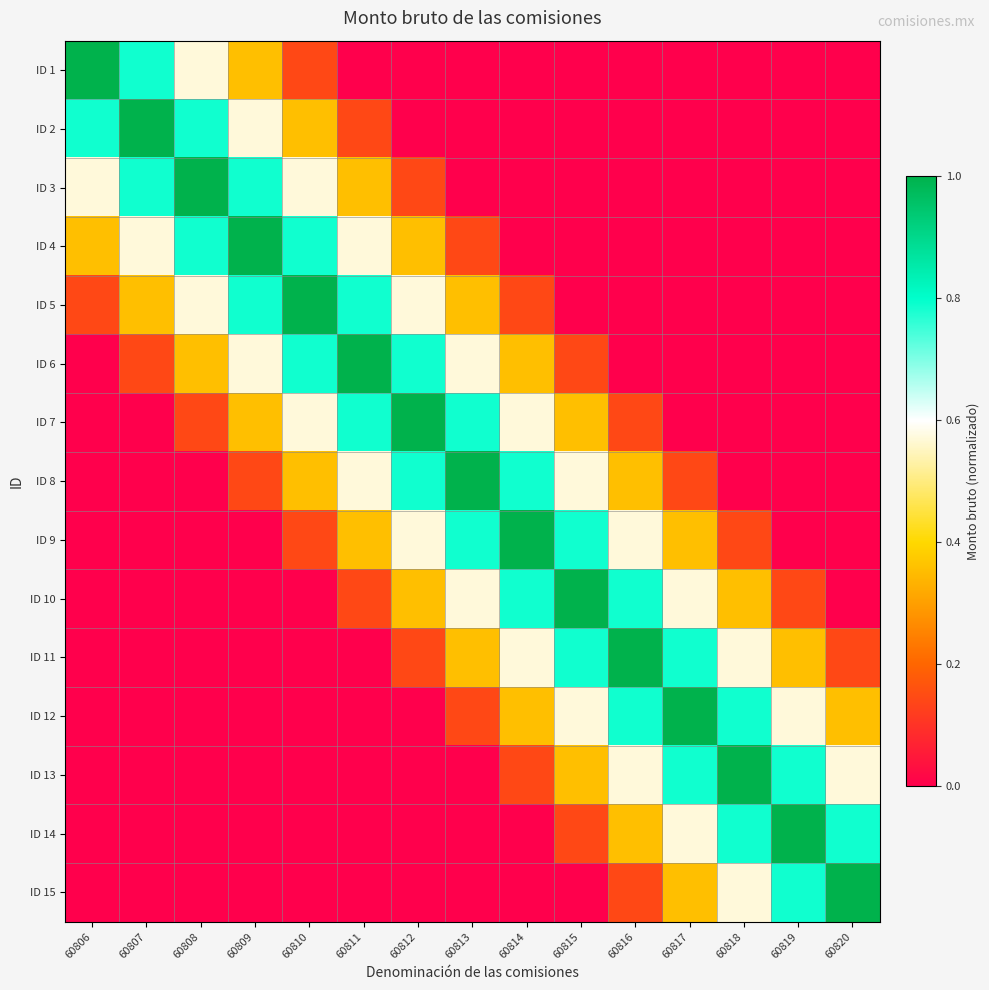

Reading left to right, list all the values displayed in this chart.

ID 1: 60806=1.0	60807=0.8	60808=0.6	60809=0.4	60810=0.1	60811=0.0	60812=0.0	60813=0.0	60814=0.0	60815=0.0	60816=0.0	60817=0.0	60818=0.0	60819=0.0	60820=0.0
ID 2: 60806=0.8	60807=1.0	60808=0.8	60809=0.6	60810=0.4	60811=0.1	60812=0.0	60813=0.0	60814=0.0	60815=0.0	60816=0.0	60817=0.0	60818=0.0	60819=0.0	60820=0.0
ID 3: 60806=0.6	60807=0.8	60808=1.0	60809=0.8	60810=0.6	60811=0.4	60812=0.1	60813=0.0	60814=0.0	60815=0.0	60816=0.0	60817=0.0	60818=0.0	60819=0.0	60820=0.0
ID 4: 60806=0.4	60807=0.6	60808=0.8	60809=1.0	60810=0.8	60811=0.6	60812=0.4	60813=0.1	60814=0.0	60815=0.0	60816=0.0	60817=0.0	60818=0.0	60819=0.0	60820=0.0
ID 5: 60806=0.1	60807=0.4	60808=0.6	60809=0.8	60810=1.0	60811=0.8	60812=0.6	60813=0.4	60814=0.1	60815=0.0	60816=0.0	60817=0.0	60818=0.0	60819=0.0	60820=0.0
ID 6: 60806=0.0	60807=0.1	60808=0.4	60809=0.6	60810=0.8	60811=1.0	60812=0.8	60813=0.6	60814=0.4	60815=0.1	60816=0.0	60817=0.0	60818=0.0	60819=0.0	60820=0.0
ID 7: 60806=0.0	60807=0.0	60808=0.1	60809=0.4	60810=0.6	60811=0.8	60812=1.0	60813=0.8	60814=0.6	60815=0.4	60816=0.1	60817=0.0	60818=0.0	60819=0.0	60820=0.0
ID 8: 60806=0.0	60807=0.0	60808=0.0	60809=0.1	60810=0.4	60811=0.6	60812=0.8	60813=1.0	60814=0.8	60815=0.6	60816=0.4	60817=0.1	60818=0.0	60819=0.0	60820=0.0
ID 9: 60806=0.0	60807=0.0	60808=0.0	60809=0.0	60810=0.1	60811=0.4	60812=0.6	60813=0.8	60814=1.0	60815=0.8	60816=0.6	60817=0.4	60818=0.1	60819=0.0	60820=0.0
ID 10: 60806=0.0	60807=0.0	60808=0.0	60809=0.0	60810=0.0	60811=0.1	60812=0.4	60813=0.6	60814=0.8	60815=1.0	60816=0.8	60817=0.6	60818=0.4	60819=0.1	60820=0.0
ID 11: 60806=0.0	60807=0.0	60808=0.0	60809=0.0	60810=0.0	60811=0.0	60812=0.1	60813=0.4	60814=0.6	60815=0.8	60816=1.0	60817=0.8	60818=0.6	60819=0.4	60820=0.1
ID 12: 60806=0.0	60807=0.0	60808=0.0	60809=0.0	60810=0.0	60811=0.0	60812=0.0	60813=0.1	60814=0.4	60815=0.6	60816=0.8	60817=1.0	60818=0.8	60819=0.6	60820=0.4
ID 13: 60806=0.0	60807=0.0	60808=0.0	60809=0.0	60810=0.0	60811=0.0	60812=0.0	60813=0.0	60814=0.1	60815=0.4	60816=0.6	60817=0.8	60818=1.0	60819=0.8	60820=0.6
ID 14: 60806=0.0	60807=0.0	60808=0.0	60809=0.0	60810=0.0	60811=0.0	60812=0.0	60813=0.0	60814=0.0	60815=0.1	60816=0.4	60817=0.6	60818=0.8	60819=1.0	60820=0.8
ID 15: 60806=0.0	60807=0.0	60808=0.0	60809=0.0	60810=0.0	60811=0.0	60812=0.0	60813=0.0	60814=0.0	60815=0.0	60816=0.1	60817=0.4	60818=0.6	60819=0.8	60820=1.0